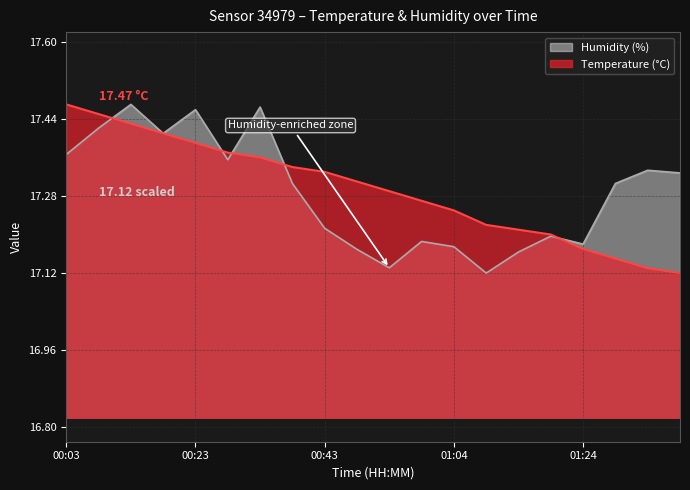

Does the chart display data point markers on the line(s)?

No